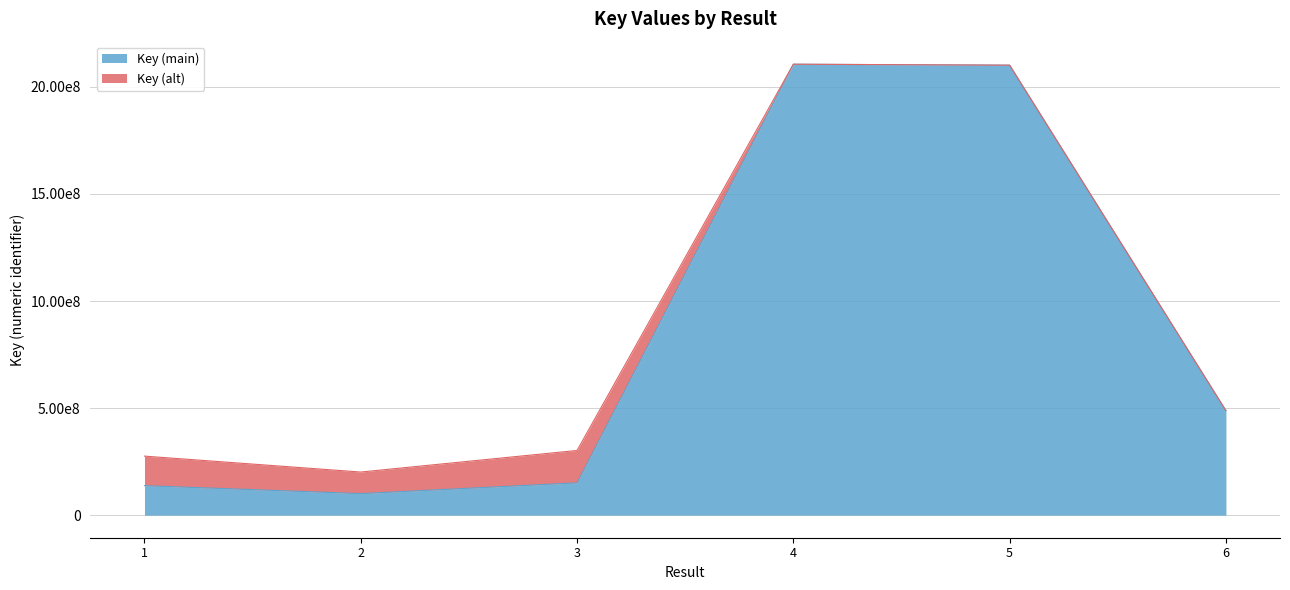

Reading right to left, transcribe all the data shown in this chart.

488202381	2101232857	2105753615	151090552	100711490	137873624